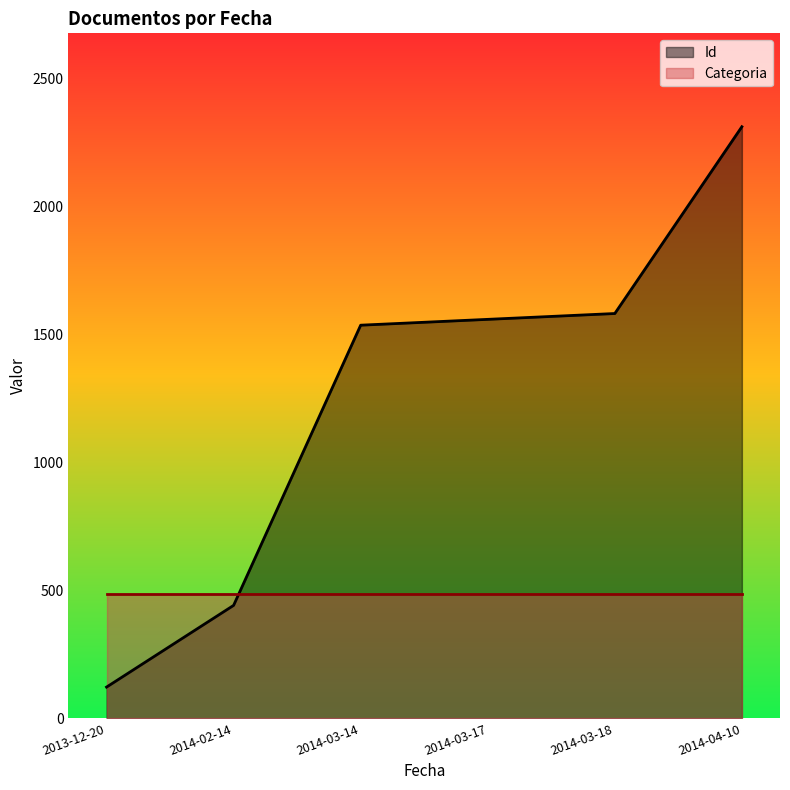

The chart shows a value of 511.2 at 2014-04-10. True or false?

False